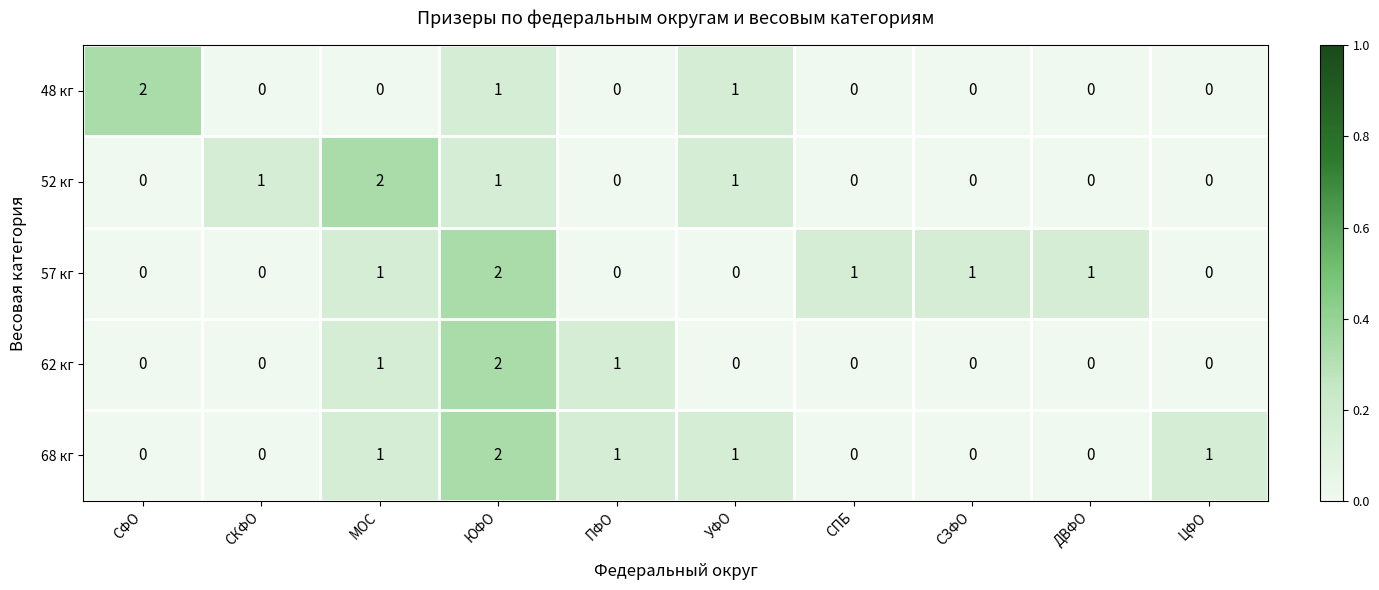

Is it true that 48 кг equals -1 at ЦФО?

False